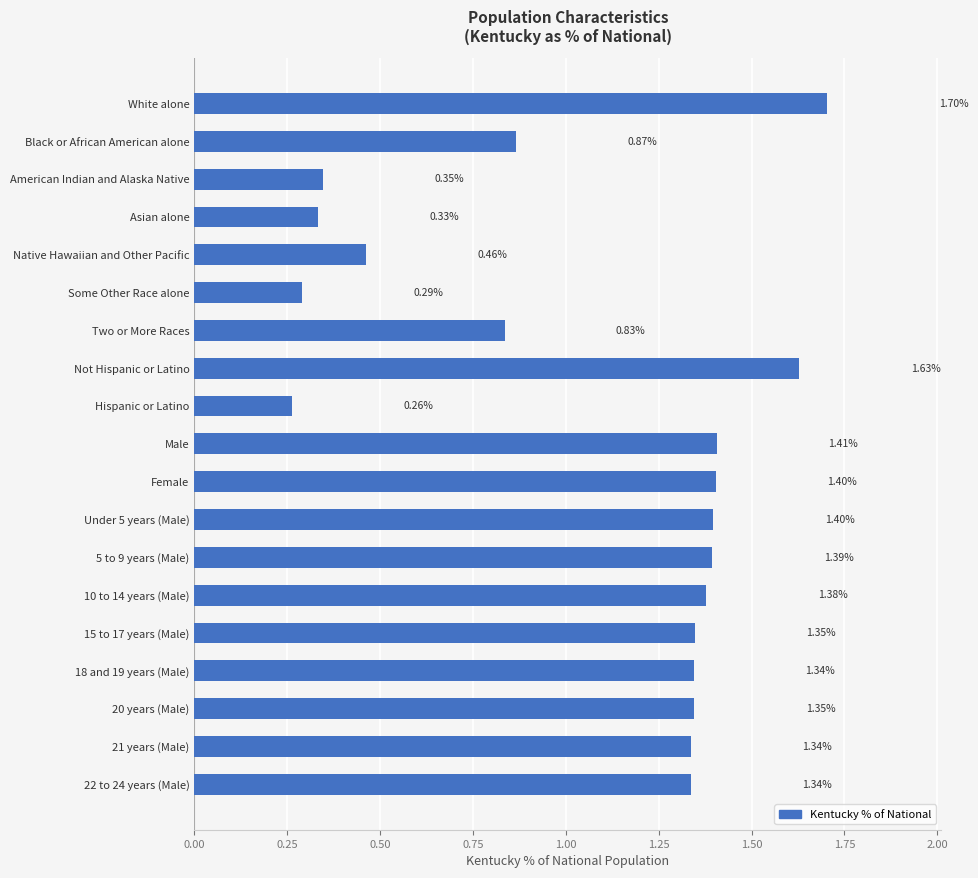

Count the number of categories in the chart.

19